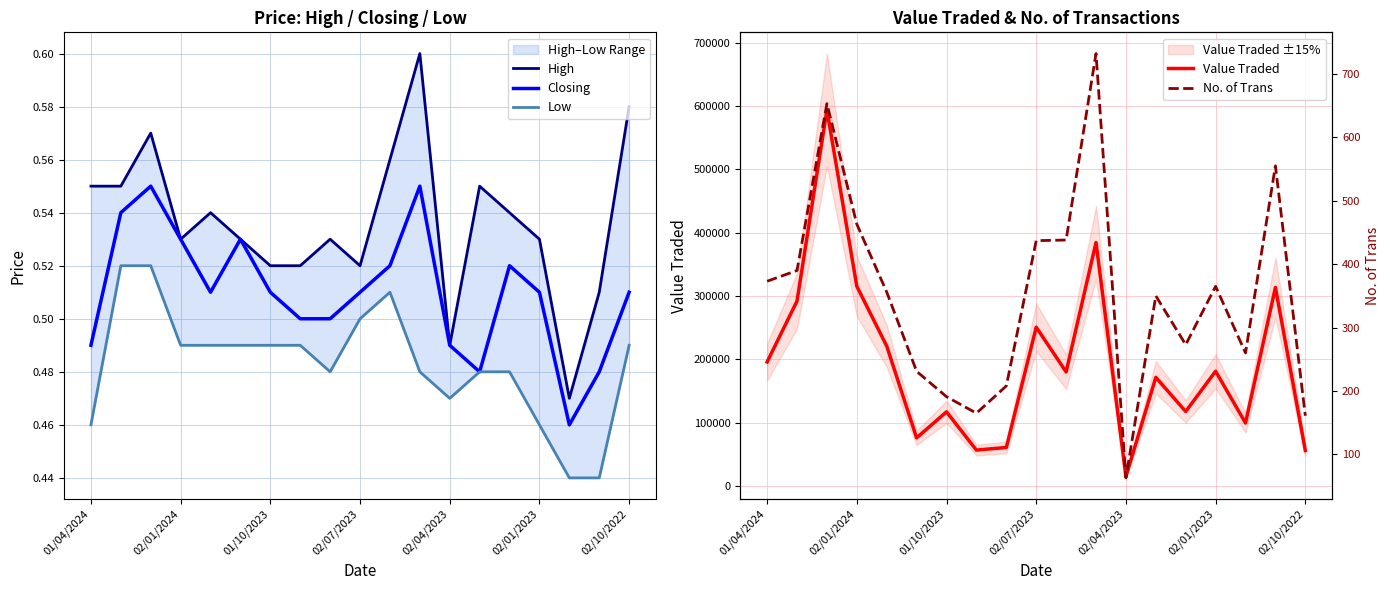

Which series has the largest total across all categories?

Value Traded